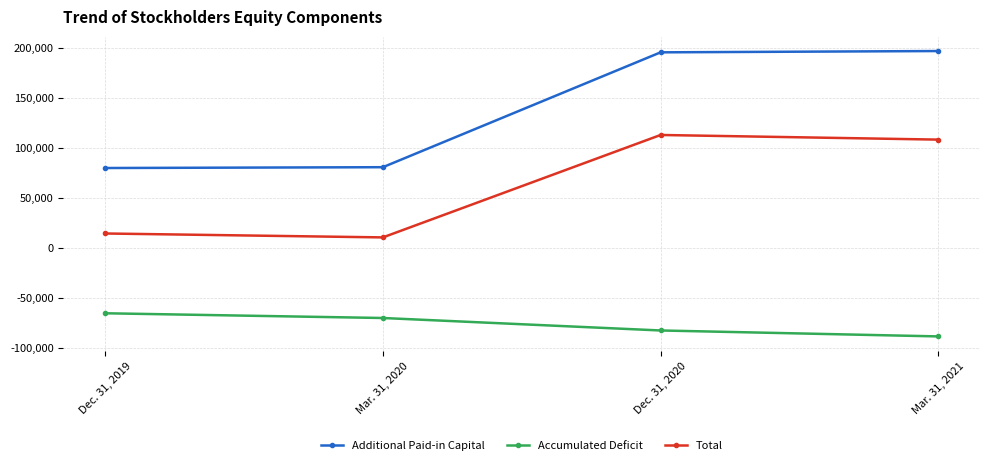

What is the total value across all series at Mar. 31, 2021?

216557